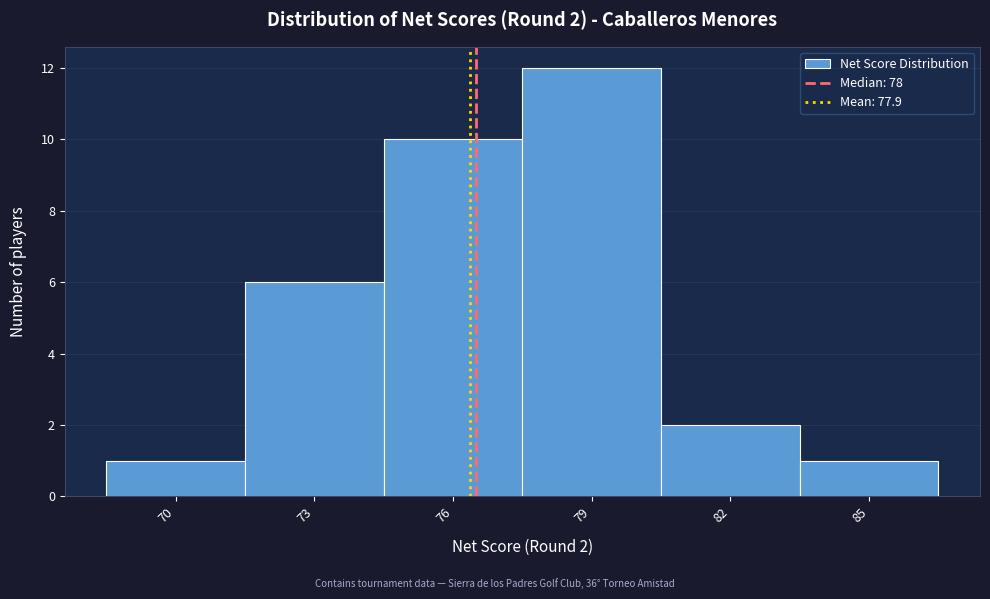

Reading right to left, list all the values displayed in this chart.

85=1	82=2	79=12	76=10	73=6	70=1